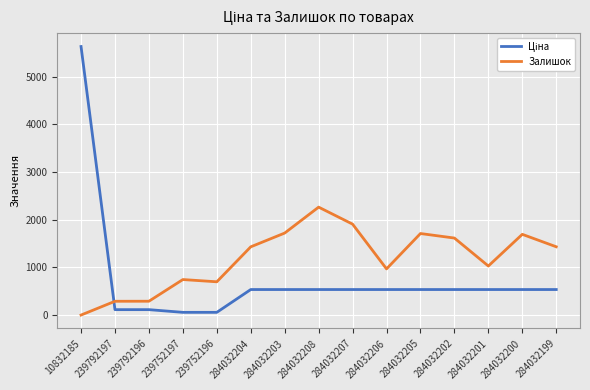

What is the average value of the Залишок series?

1186.7